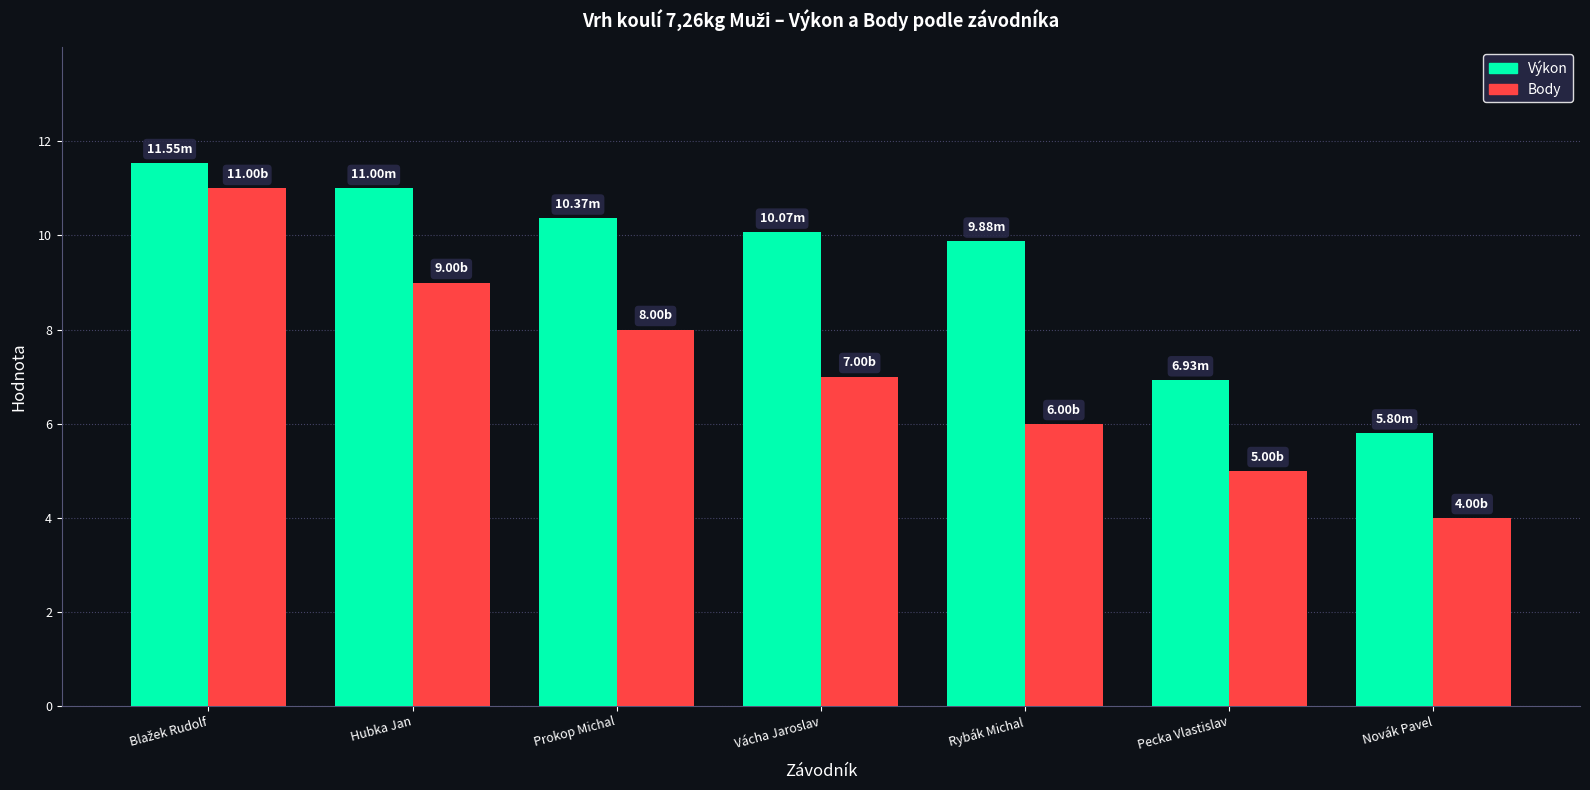

Rank the series at Vácha Jaroslav from highest to lowest value.

Výkon, Body